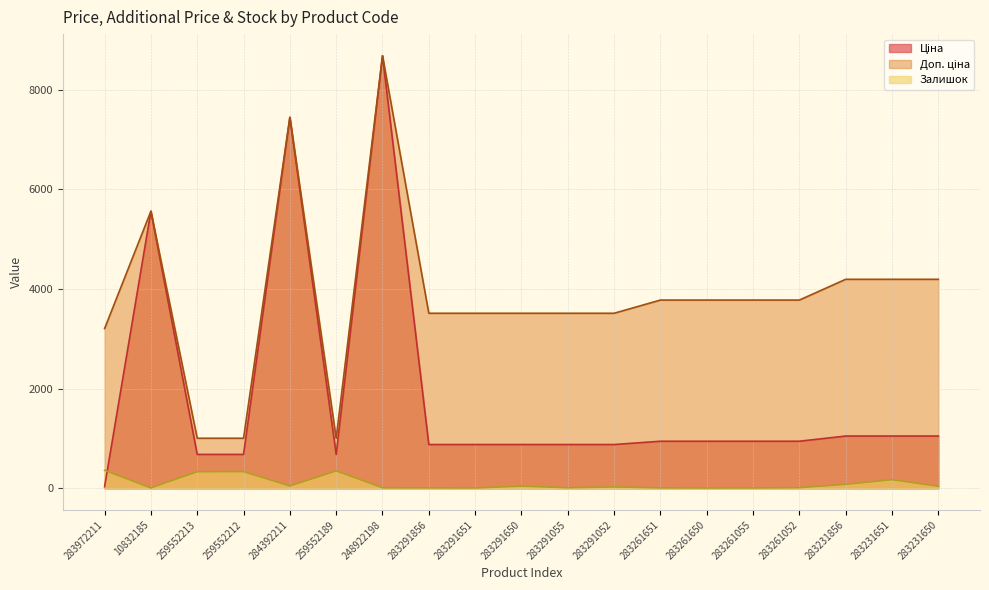

Between 283231651 and 283231650, which series saw the biggest shift?

Залишок